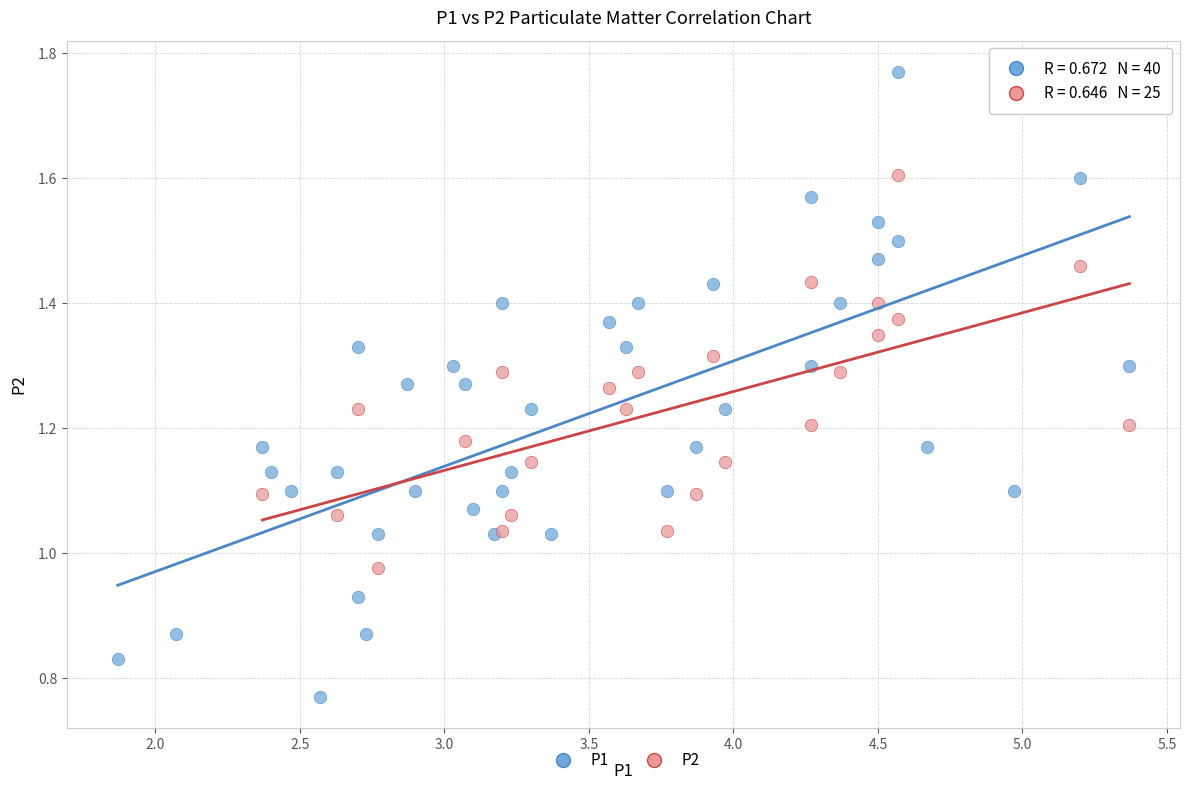

Which series reaches the minimum Y coordinate?

P1